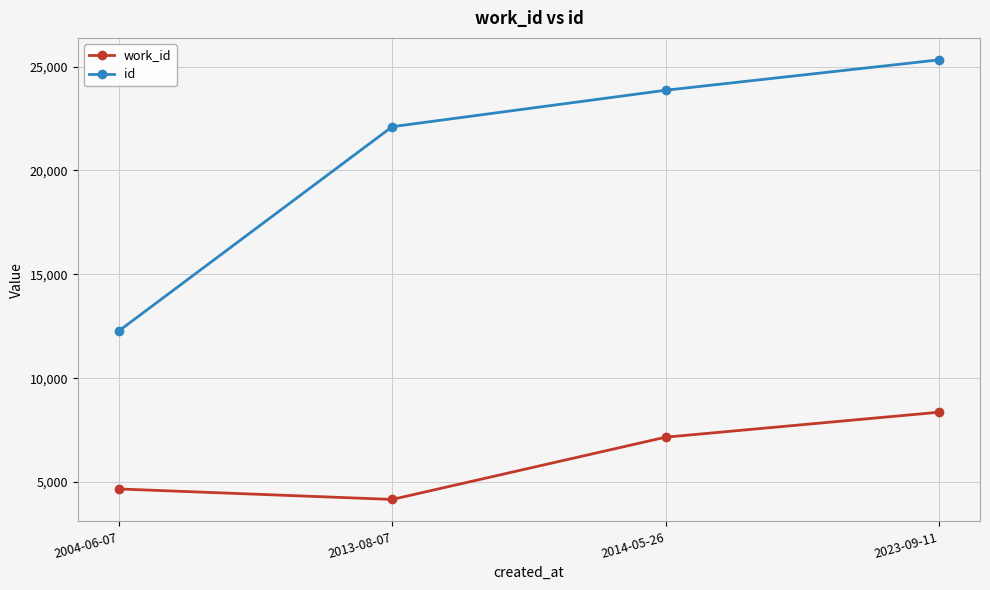

The value of id at 2004-06-07 is 20795. True or false?

False